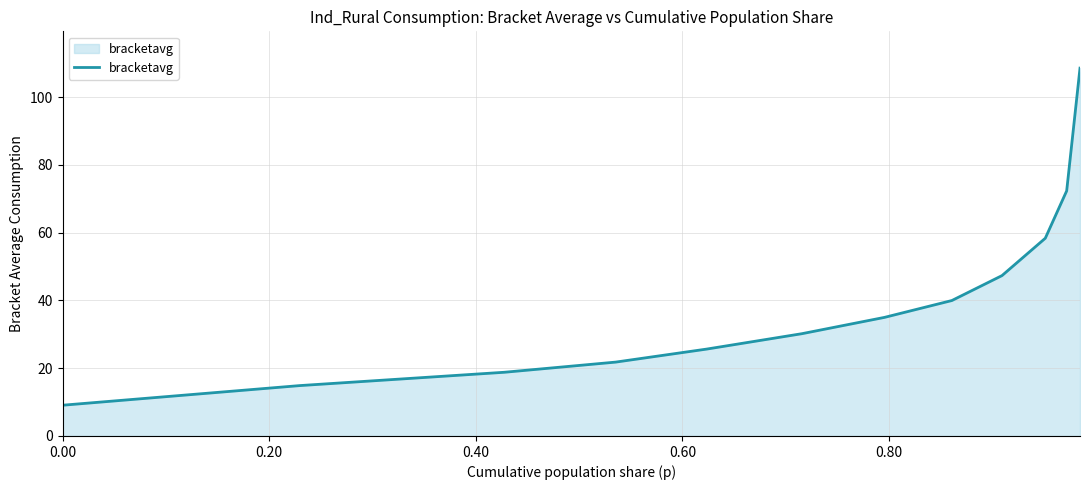

What is the smallest value displayed?

9.1